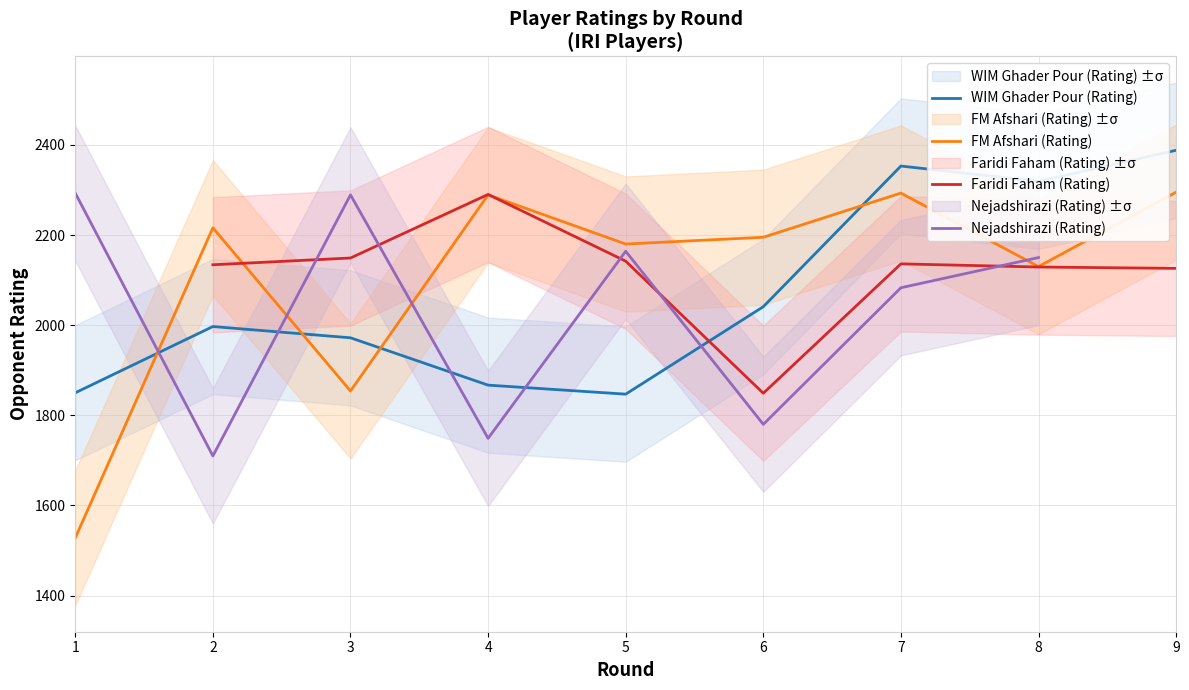

What is the value of the Nejadshirazi (Rating) point at the 4th from the left?

1749.0